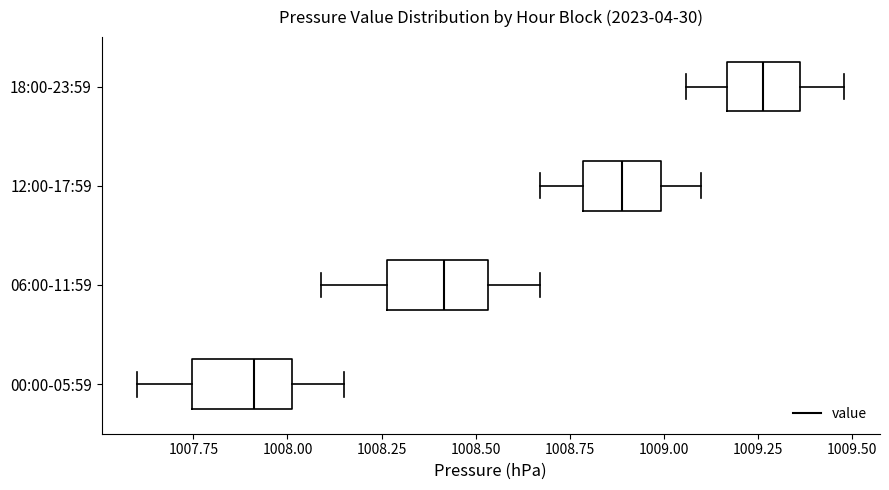

Reading bottom to top, read every box against the x-axis: the position of its median line, the range the box covers, and the ends of its whiskers. The values are not printed on the chart, so give them approximately, as read against the axis.

00:00-05:59: median 1007.90, box 1007.75 to 1008.00, whiskers 1007.60 to 1008.15
06:00-11:59: median 1008.40, box 1008.25 to 1008.55, whiskers 1008.10 to 1008.65
12:00-17:59: median 1008.90, box 1008.80 to 1009.00, whiskers 1008.65 to 1009.10
18:00-23:59: median 1009.25, box 1009.15 to 1009.35, whiskers 1009.05 to 1009.50